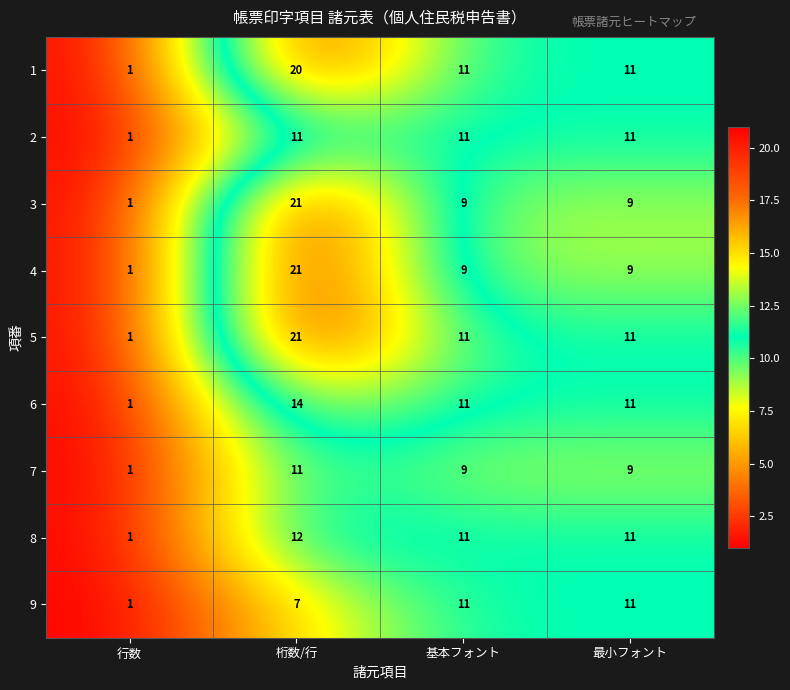

At how many categories does at least one series exceed 15?

1